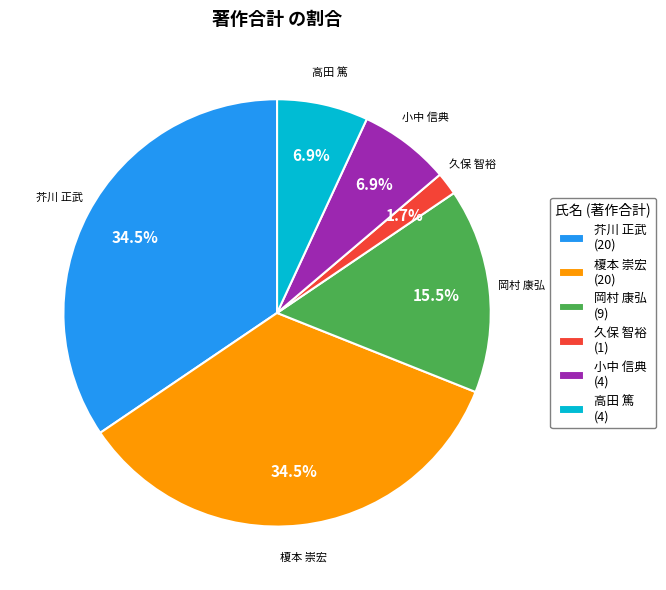

What is the smallest slice in the pie chart?

久保 智裕